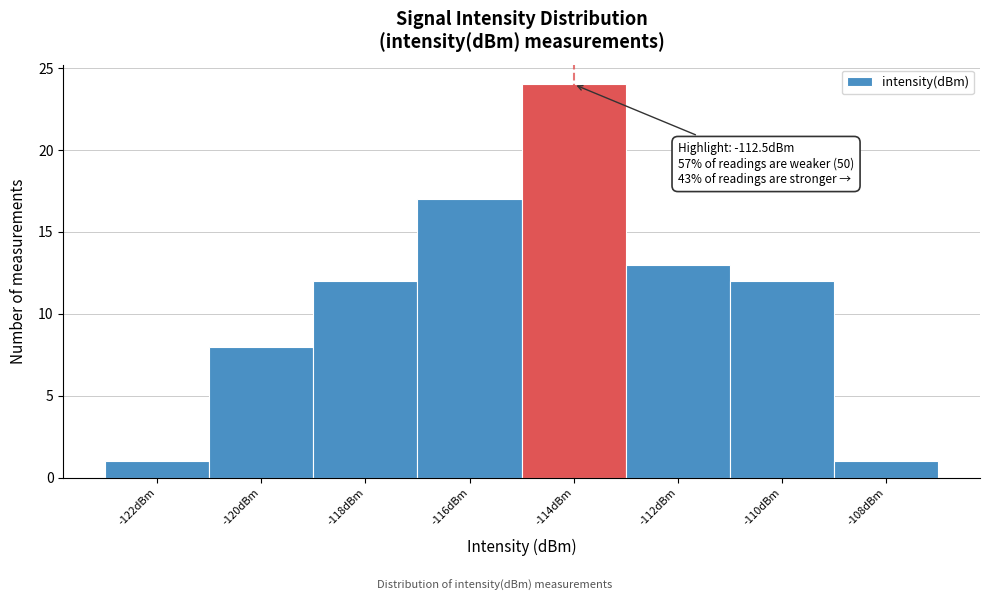

Reading right to left, extract all data points from this chart.

-108dBm=1	-110dBm=12	-112dBm=13	-114dBm=24	-116dBm=17	-118dBm=12	-120dBm=8	-122dBm=1